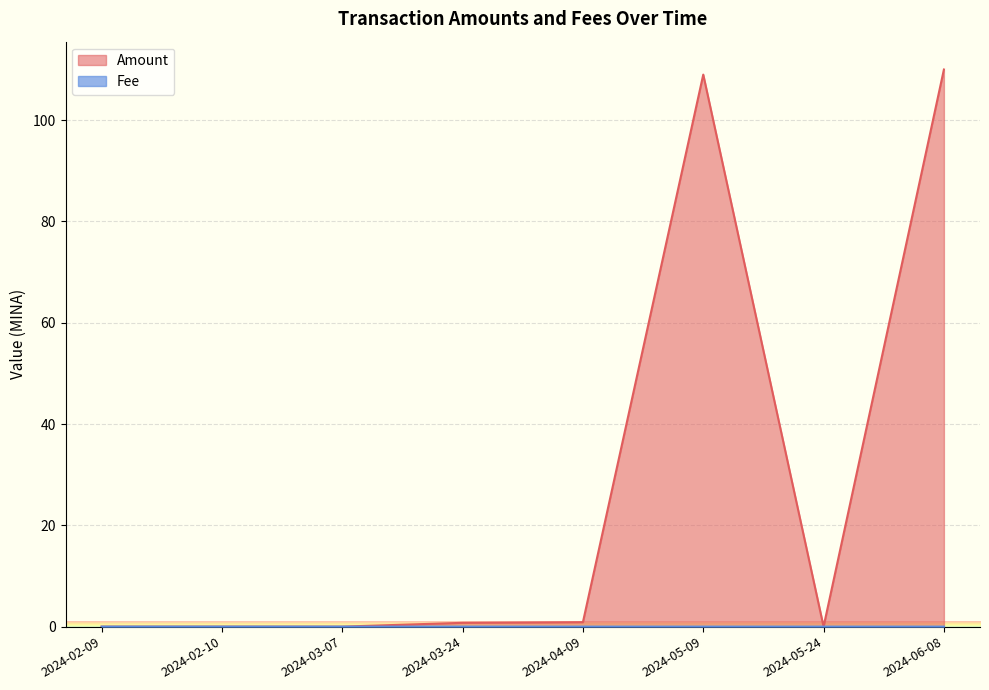

Which has a higher value, 2024-05-24 or 2024-03-07?

2024-03-07